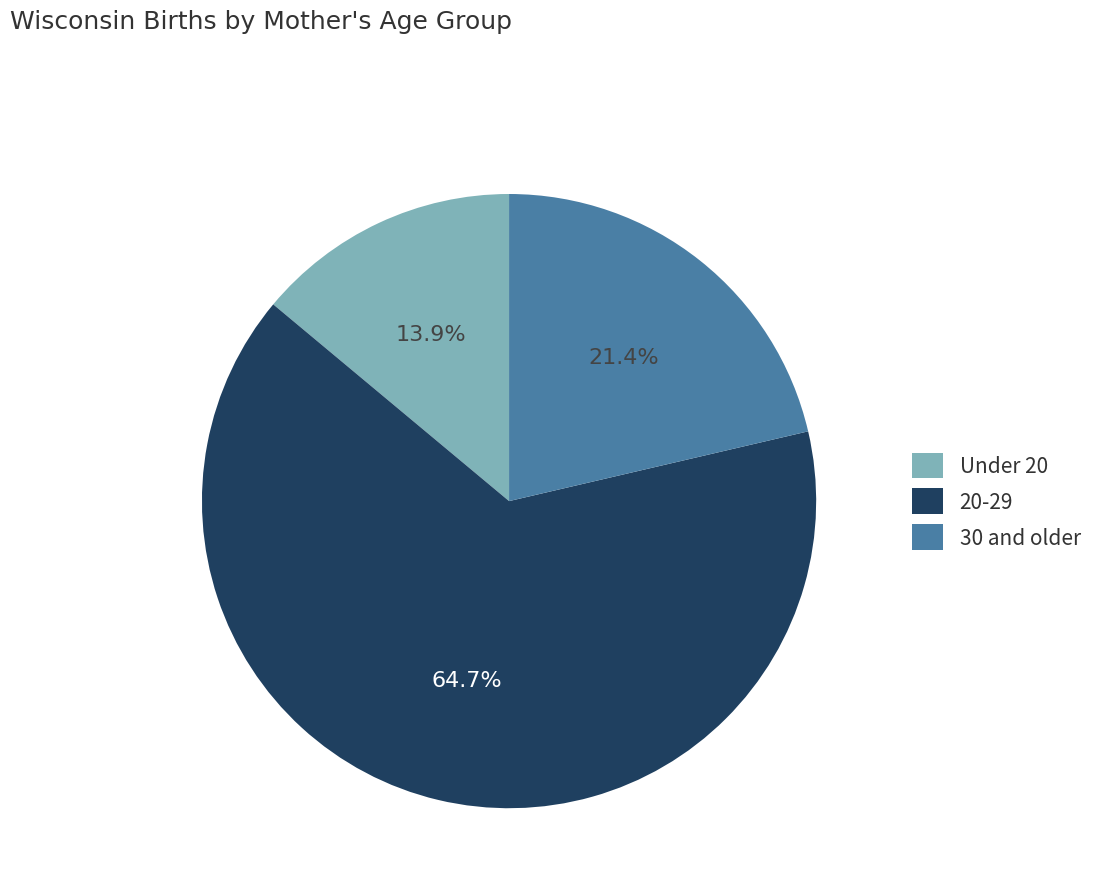

Do 30 and older and Under 20 together represent more than half of the pie?

No